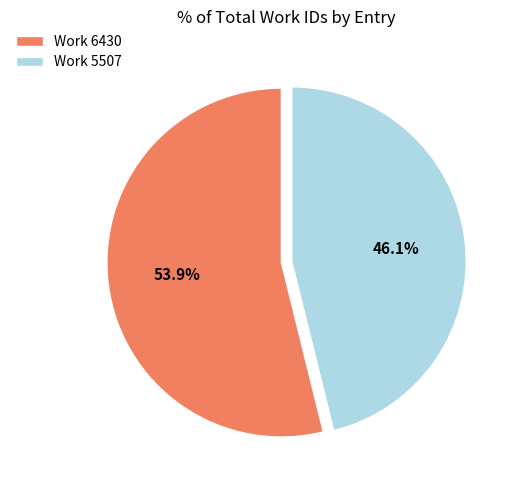

To the nearest percent, what percentage of the pie is Work 6430?

54%